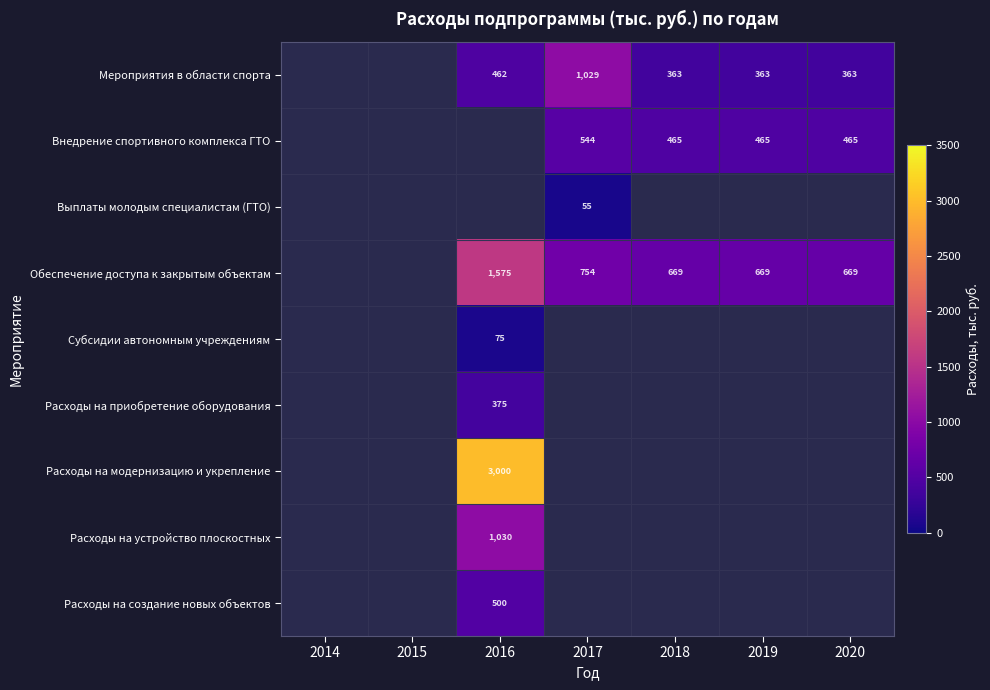

The value of Выплаты молодым специалистам (ГТО) at 2017 is 78.9. True or false?

False